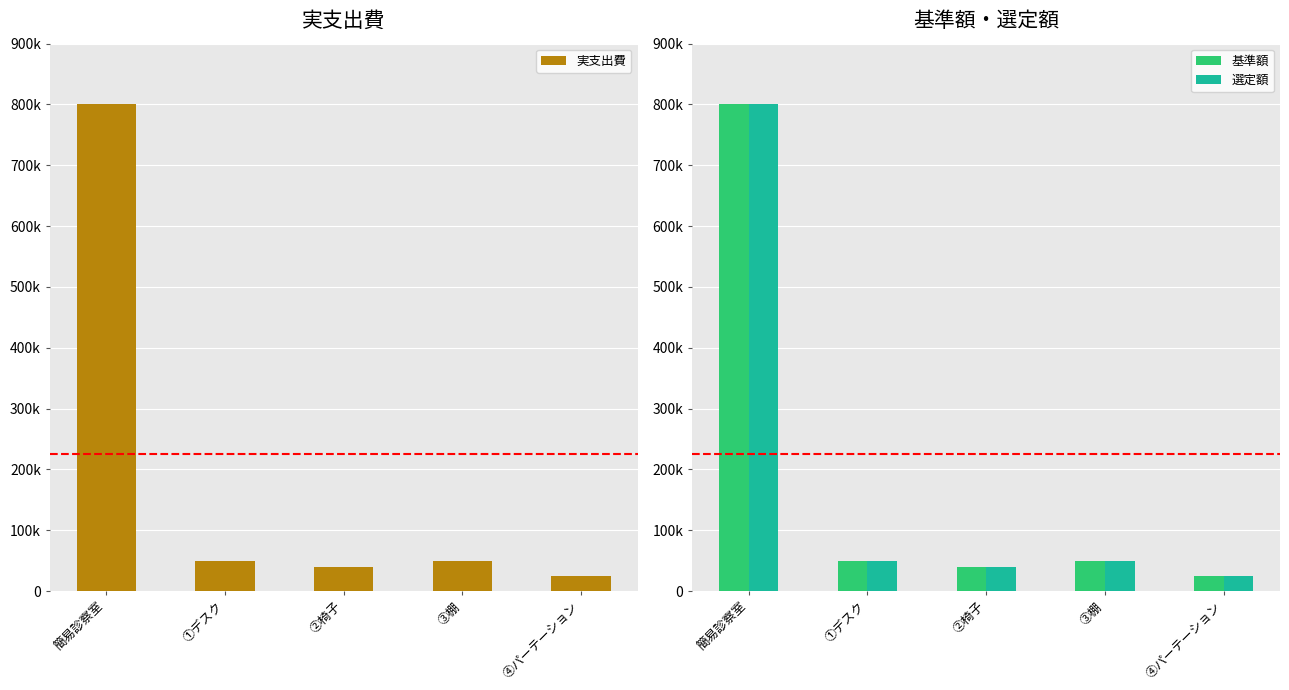

What is the label of the 5th bar from the left?

④パーテーション